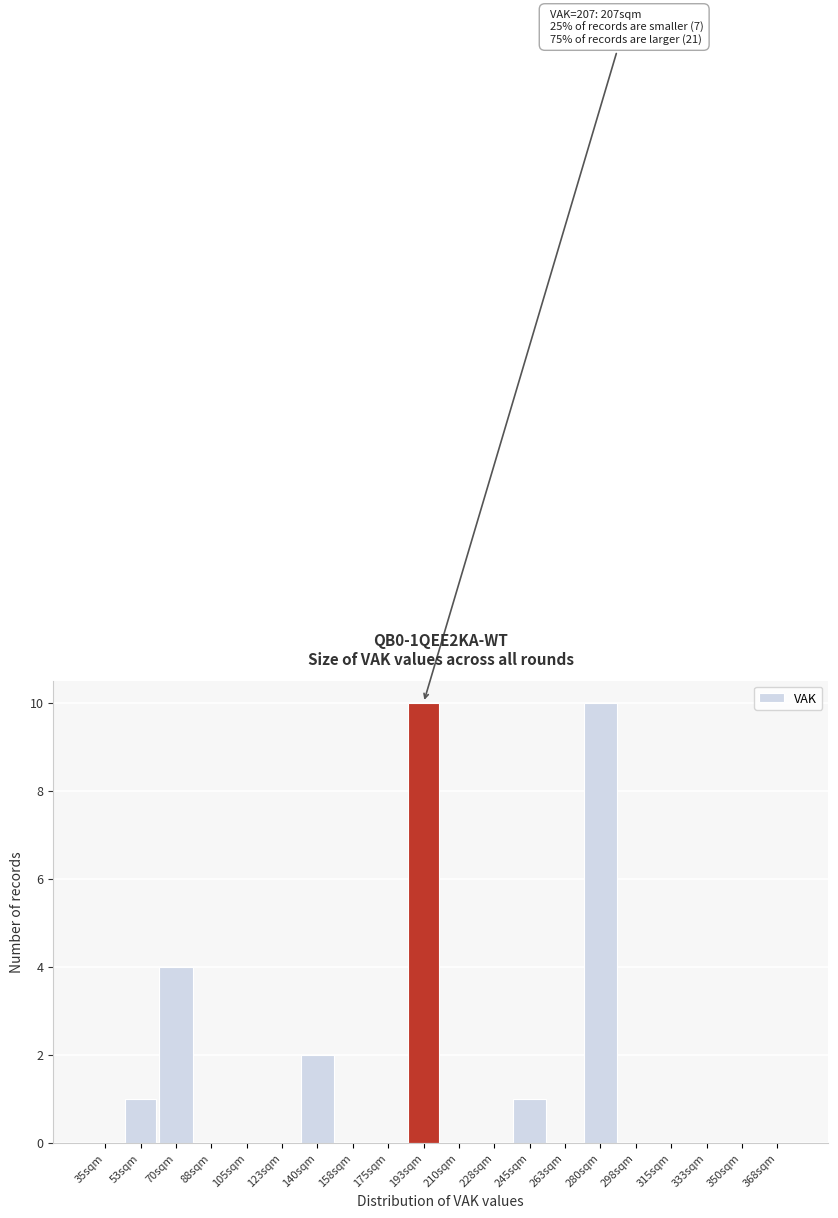

The chart shows a value of 0 at 123sqm. True or false?

True